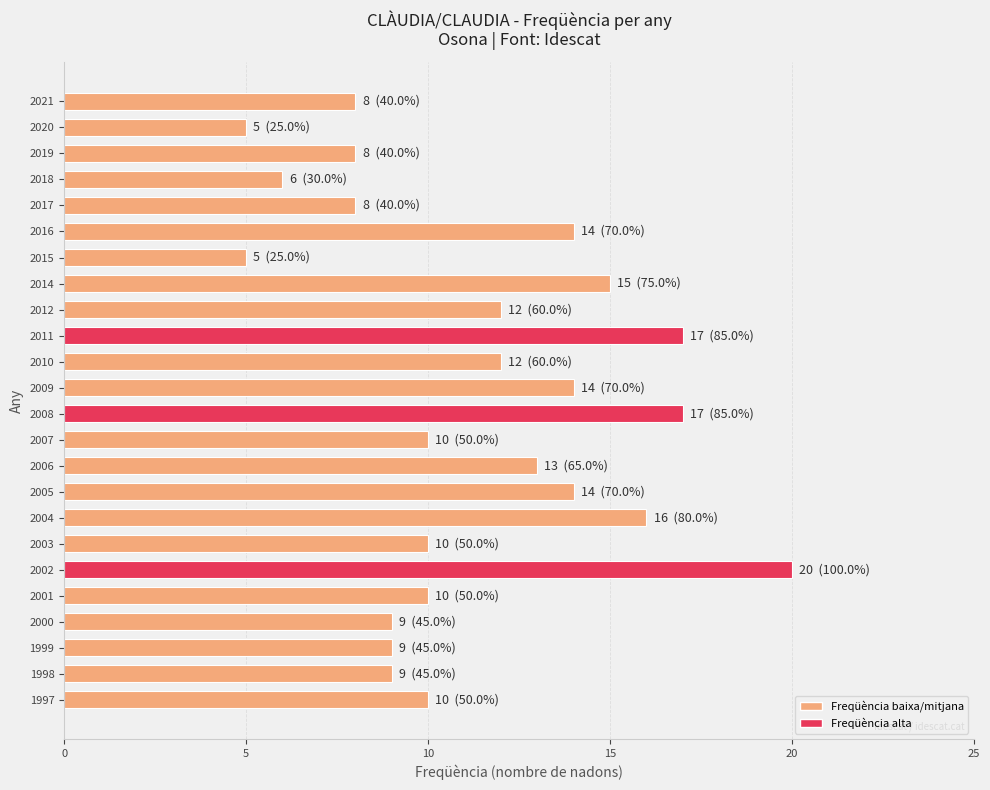

What is the value of the 3rd bar from the top?

8